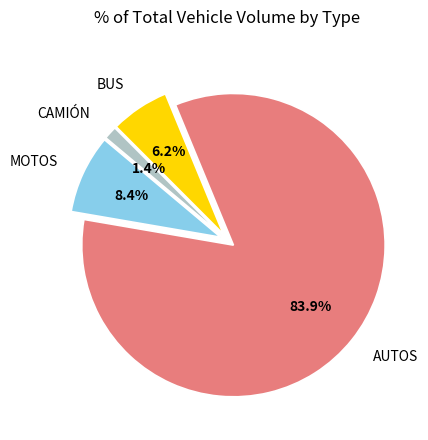

Does AUTOS account for over 50% of the chart?

Yes